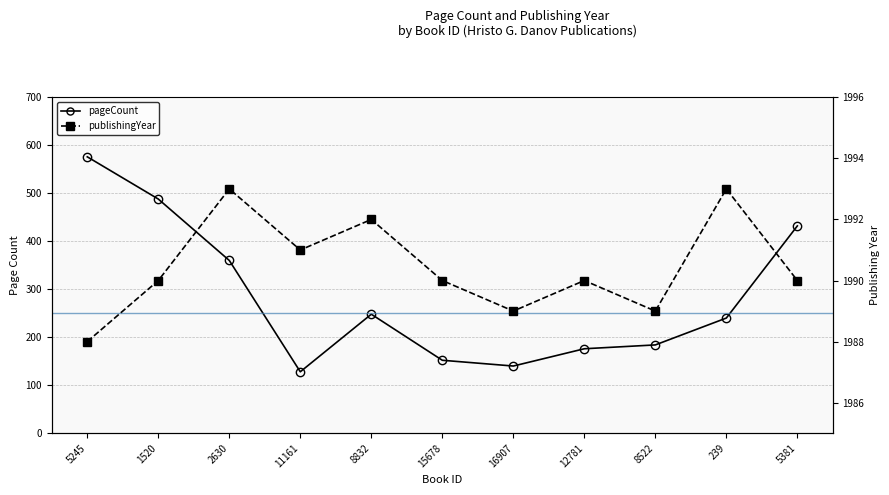

What is the lowest value of the publishingYear series?

1988